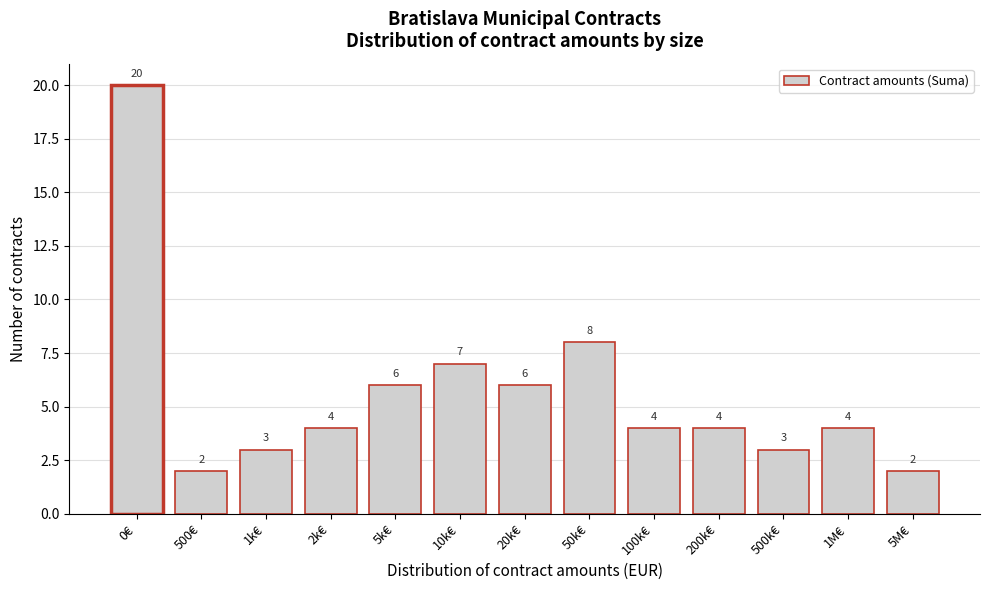

Reading left to right, what are all the values shown in this chart?

20	2	3	4	6	7	6	8	4	4	3	4	2